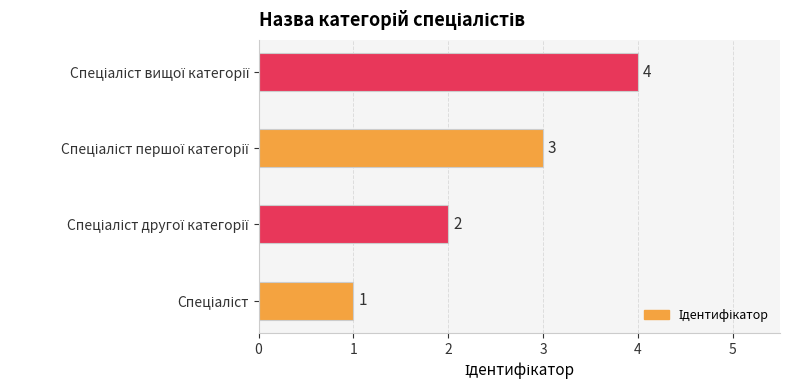

What is the difference between the maximum and minimum values?

3